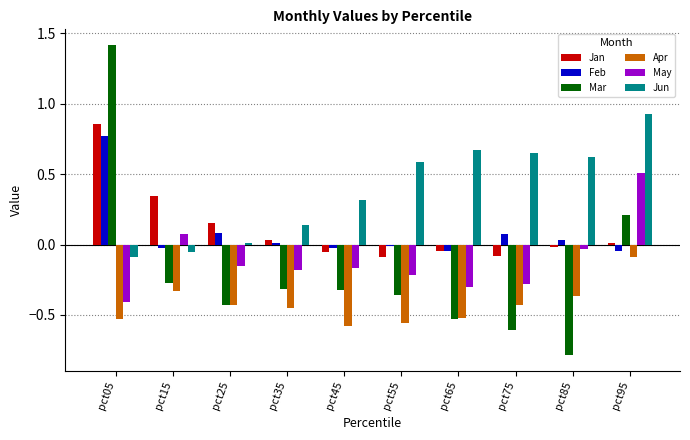

Which series has the largest total across all categories?

Jun